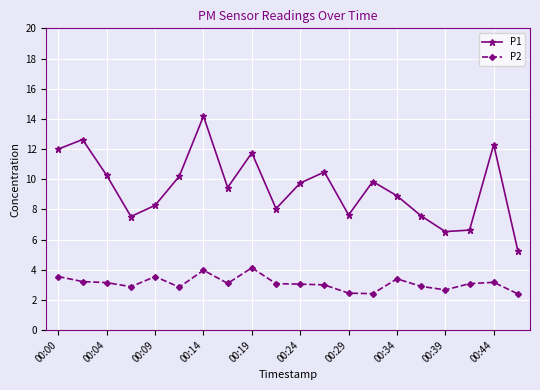

True or false: P1 and P2 cross at least once.

False